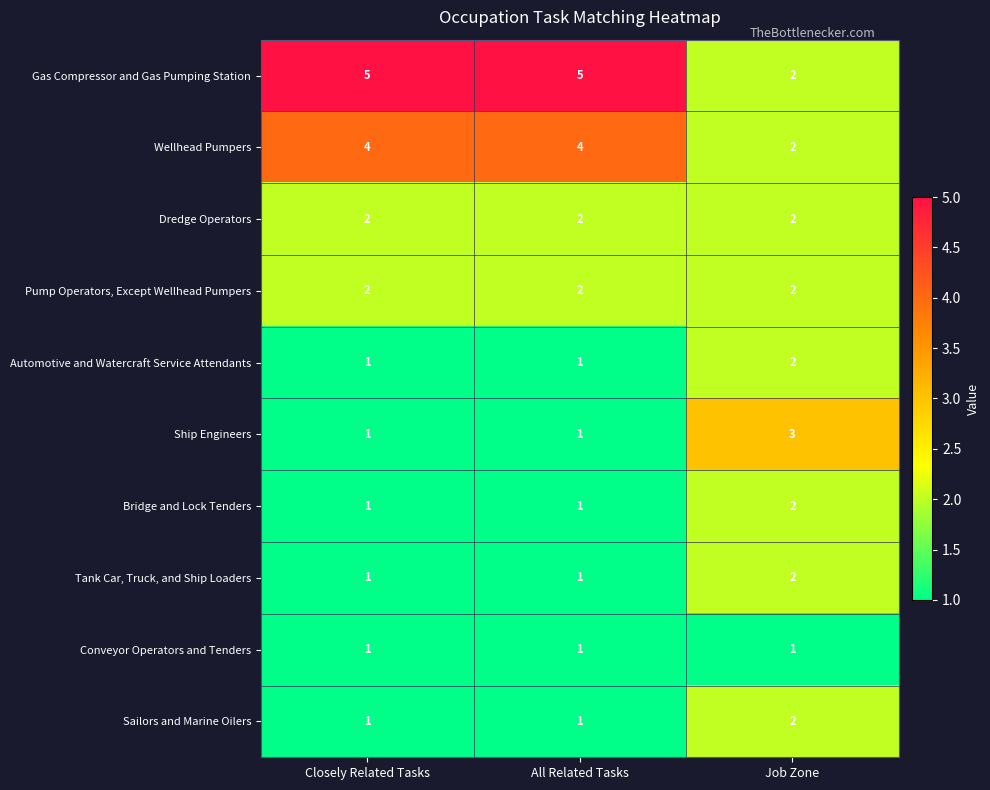

What is the spread (max minus min) of values at All Related Tasks?

4